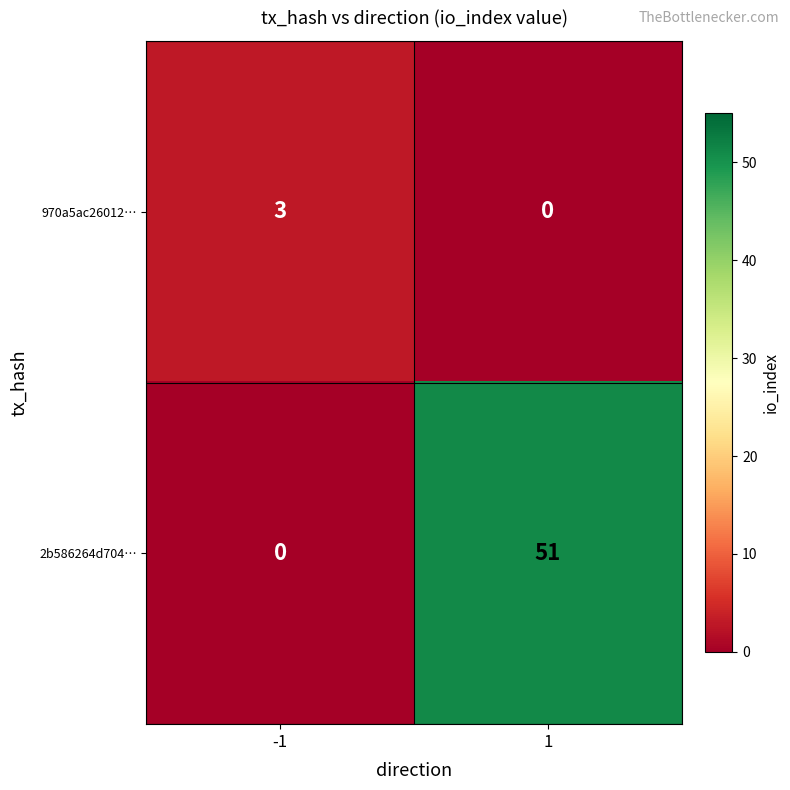

Rank the categories by 970a5ac26012… value from highest to lowest.

-1, 1